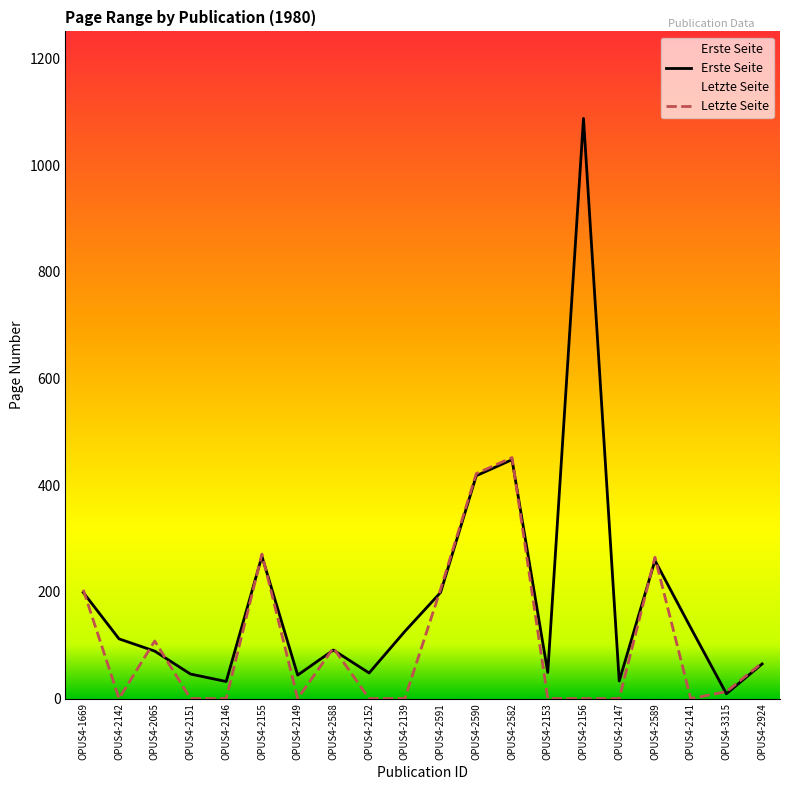

Which series has the largest total across all categories?

Erste Seite